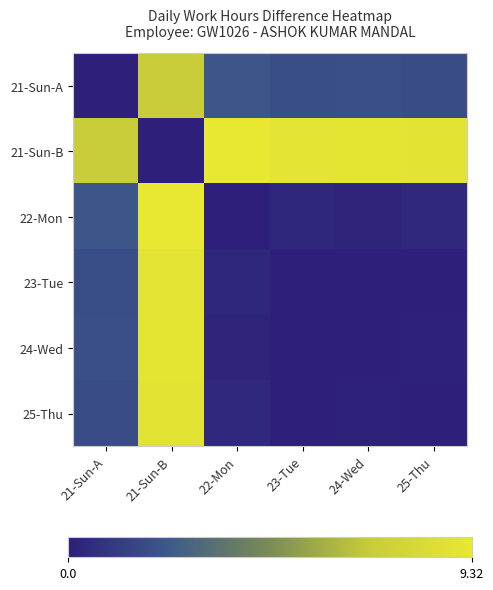

What is the spread (max minus min) of values at 23-Tue?

9.0